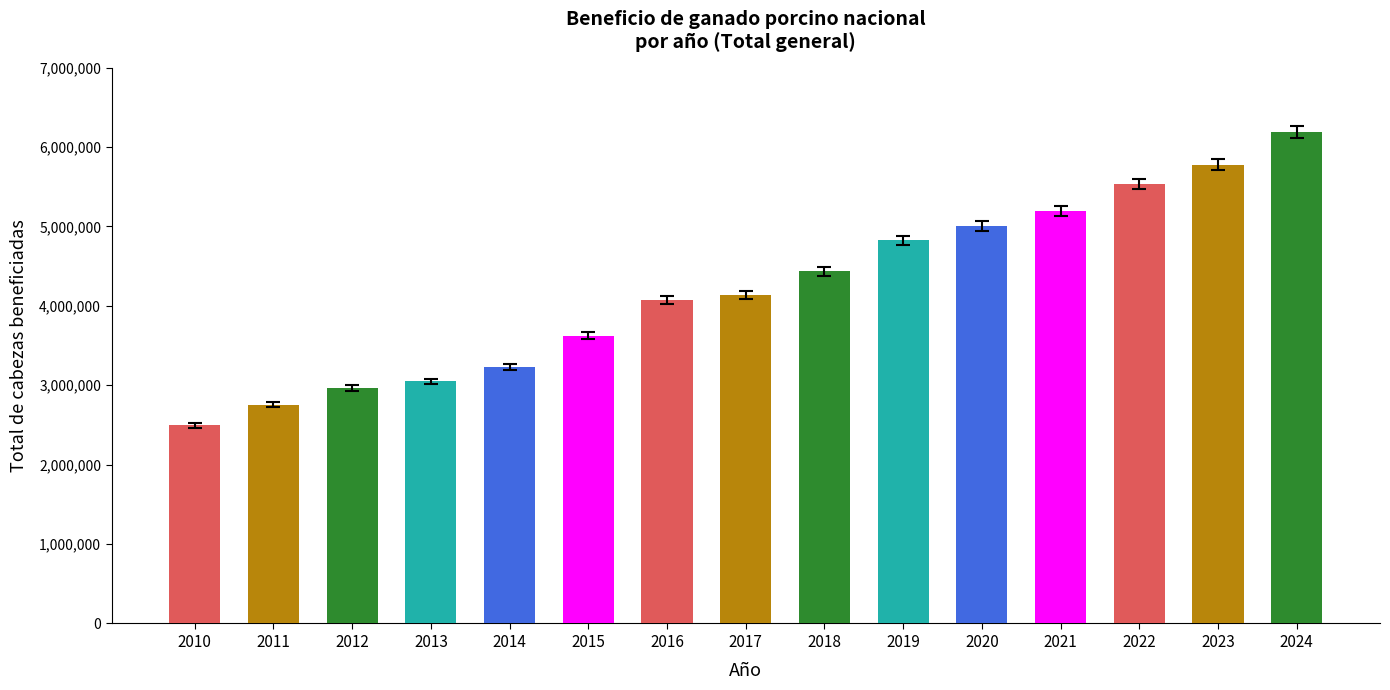

Reading right to left, transcribe all the data shown in this chart.

2024=6190195	2023=5775846	2022=5536353	2021=5194315	2020=5002665	2019=4824334	2018=4432522	2017=4135990	2016=4070372	2015=3622430	2014=3227671	2013=3047427	2012=2964743	2011=2756782	2010=2497633